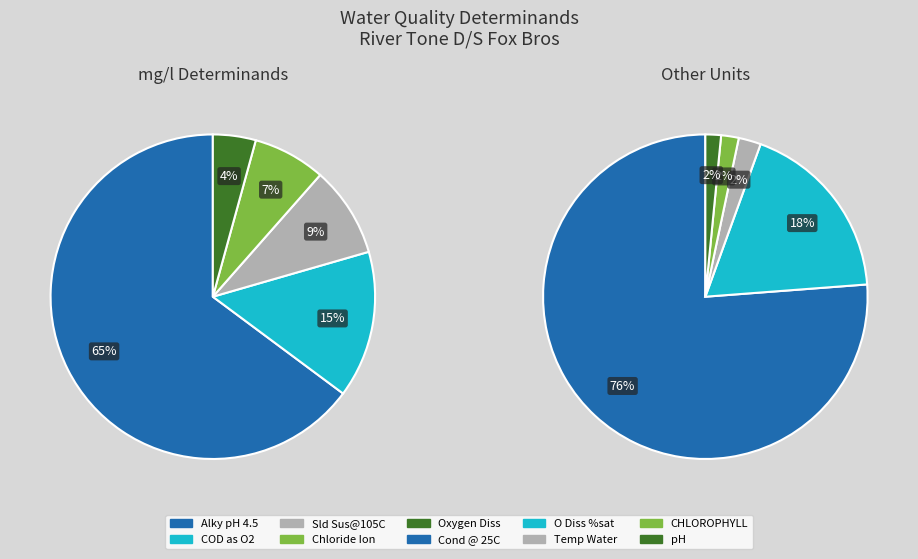

Does Cond @ 25C represent more than half of the total?

Yes